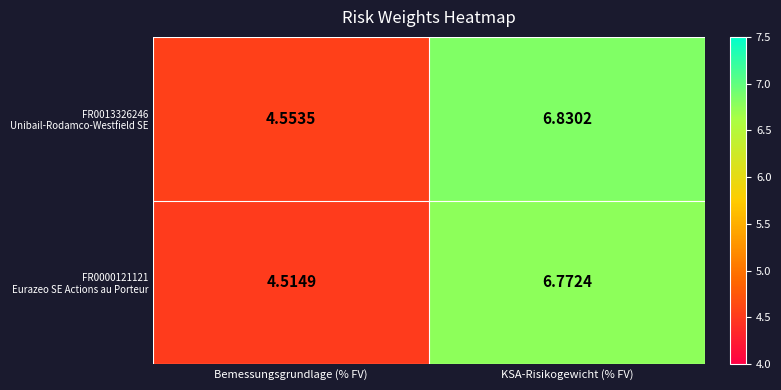

At which category is the sum across all series the highest?

KSA-Risikogewicht (% FV)